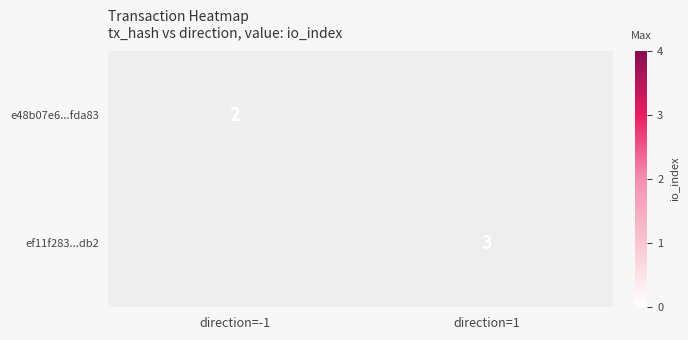

List the labels in order of ef11f283...db2 value, smallest first.

direction=1, direction=-1